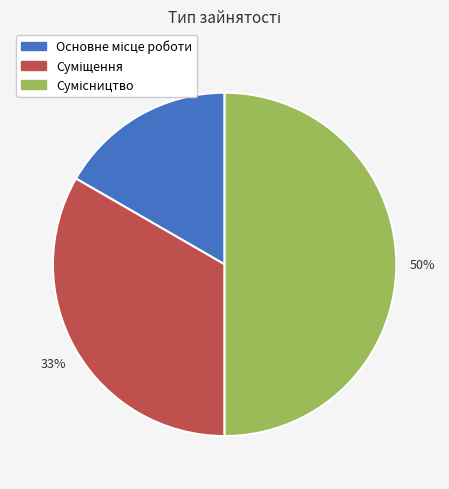

To the nearest percent, what is the average slice percentage?

33%